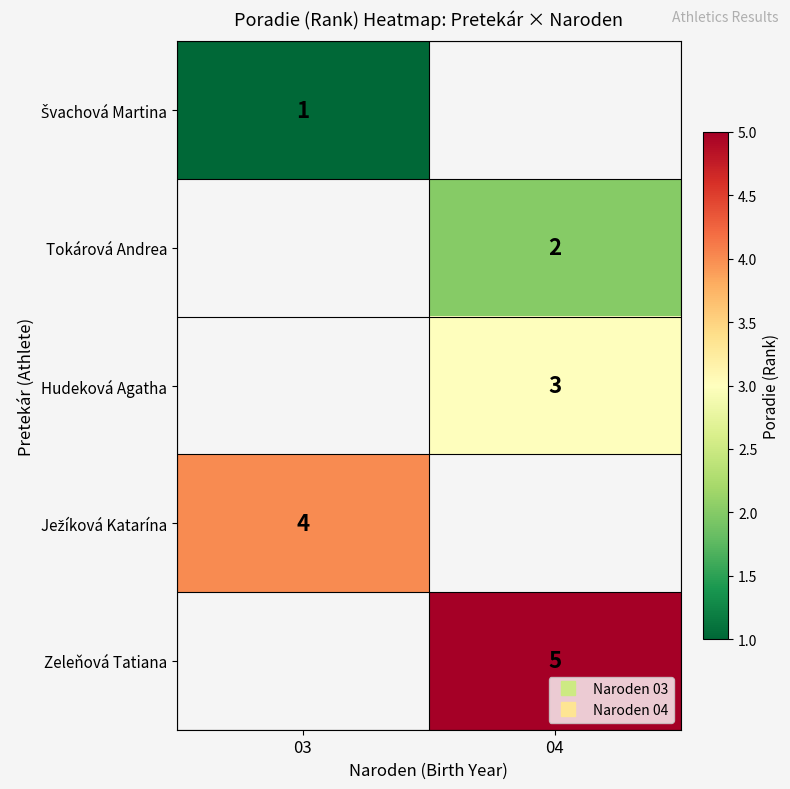

Which series has the largest range (max minus min)?

Švachová Martina